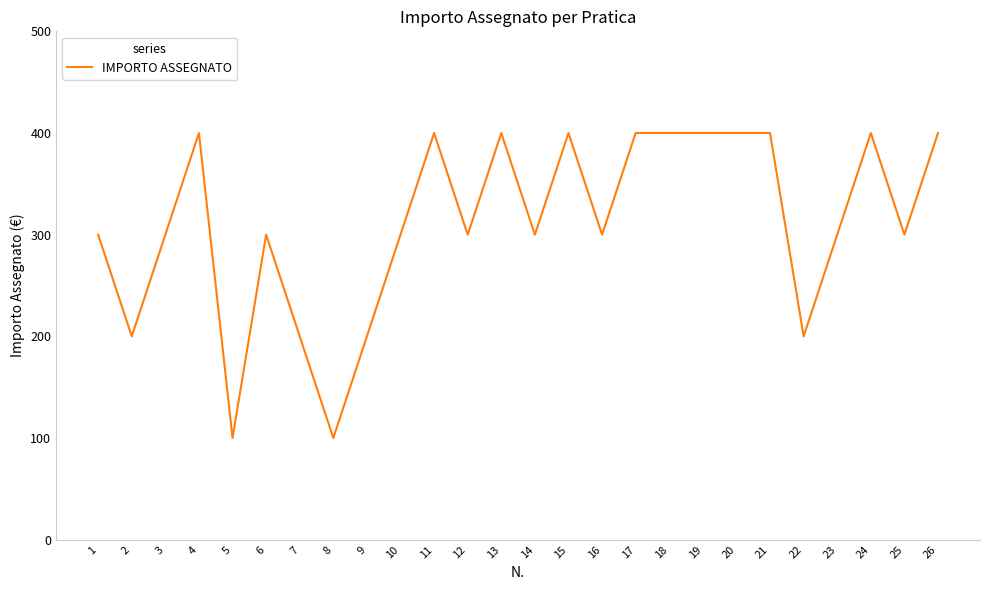

What is the maximum value shown in the chart?

400